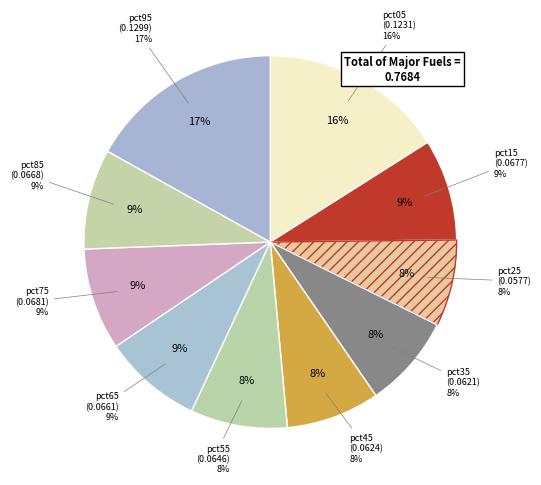

Does any single category account for the majority?

No